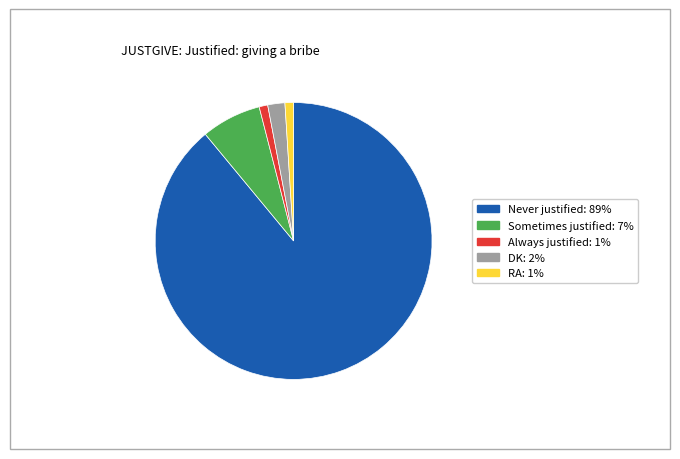

Is there a majority slice in this chart?

Yes